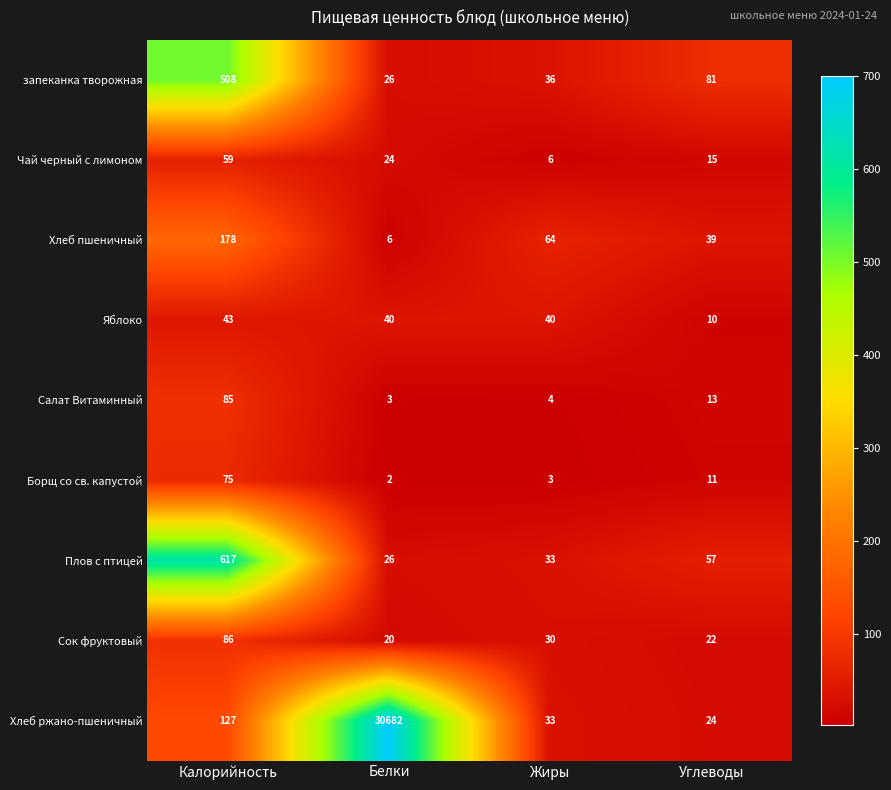

At which category does the chart reach its minimum across all series?

Белки